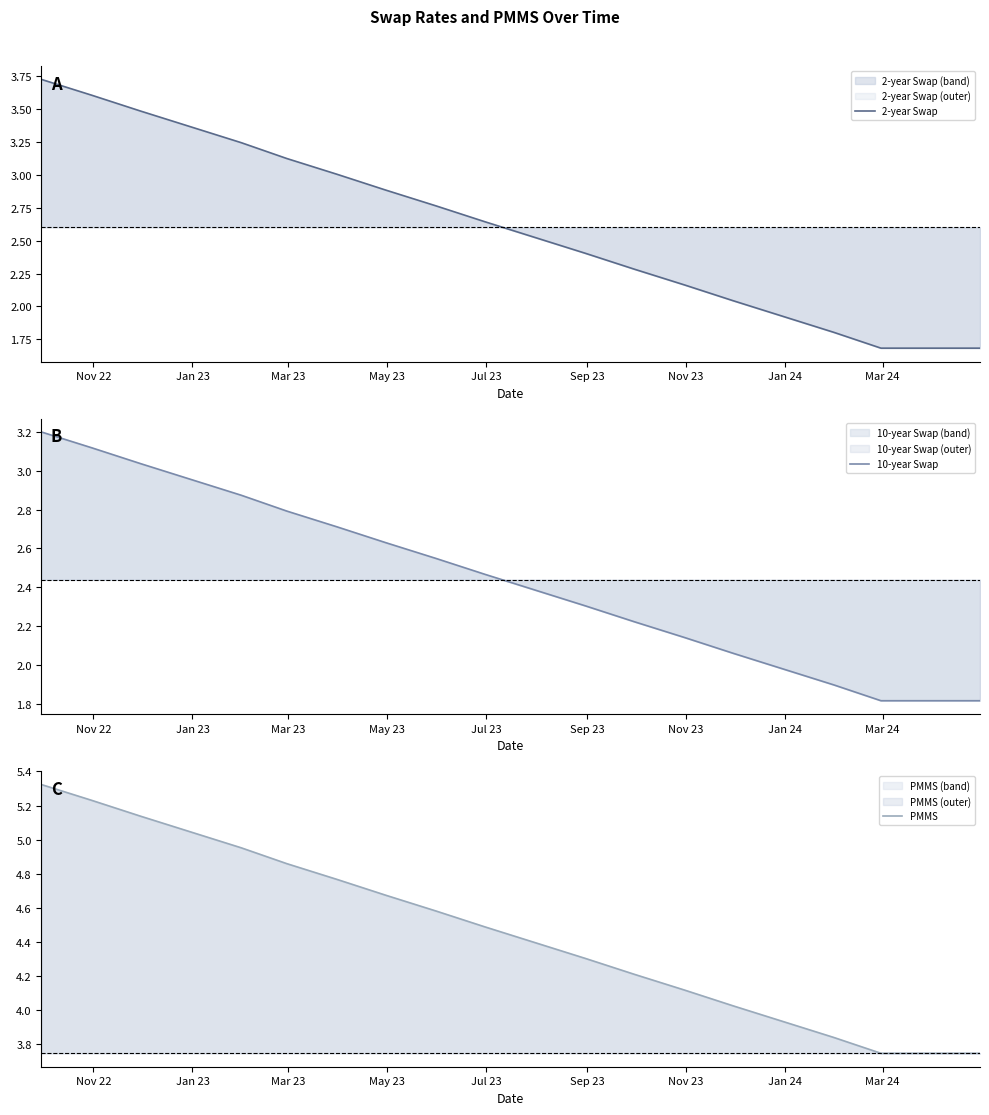

What is the minimum value for 2-year Swap?

1.7